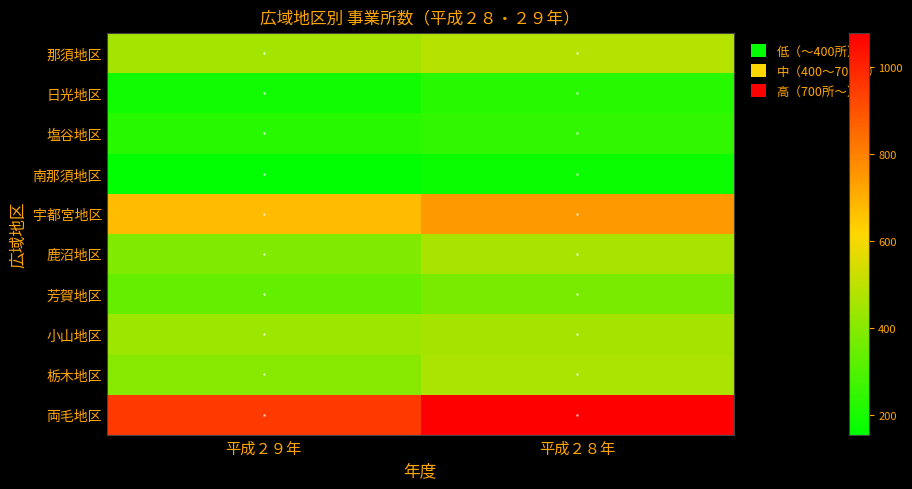

Between 平成２９年 and 平成２８年, which series saw the biggest shift?

両毛地区